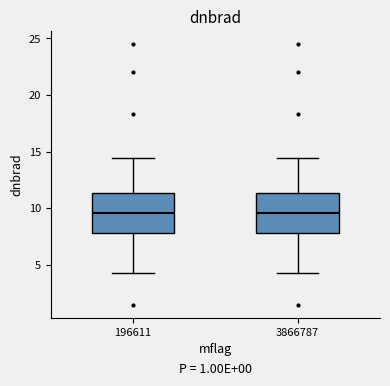

Reading left to right, read every box against the y-axis: the position of its median line, the range the box covers, and the ends of its whiskers. The values are not printed on the chart, so give them approximately, as read against the axis.

196611: median 9.5, box 8.0 to 11.5, whiskers 4.5 to 14.5
3866787: median 9.5, box 8.0 to 11.5, whiskers 4.5 to 14.5